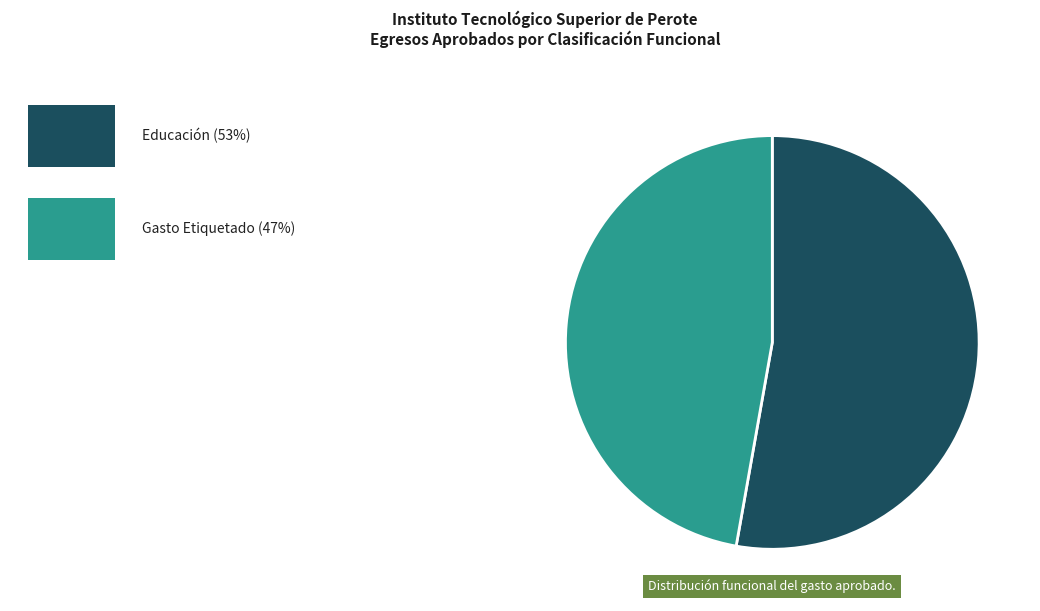

Is there a majority slice in this chart?

Yes